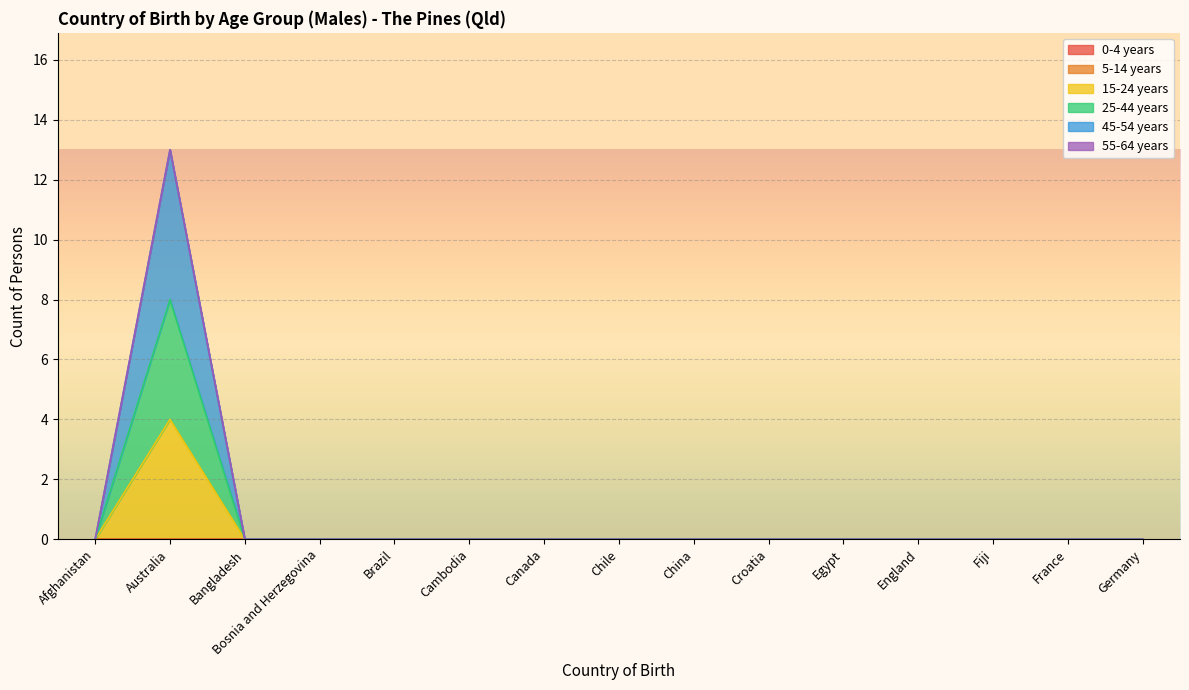

Reading left to right, extract all data points from this chart.

15-24 years: 0	4	0	0	0	0	0	0	0	0	0	0	0	0	0
25-44 years: 0	8	0	0	0	0	0	0	0	0	0	0	0	0	0
45-54 years: 0	13	0	0	0	0	0	0	0	0	0	0	0	0	0